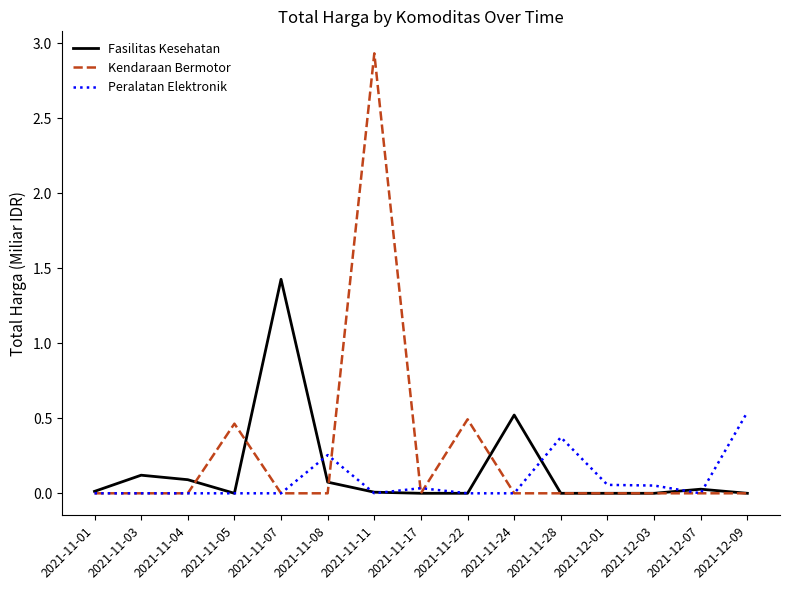

Which series has the widest spread of values?

Kendaraan Bermotor